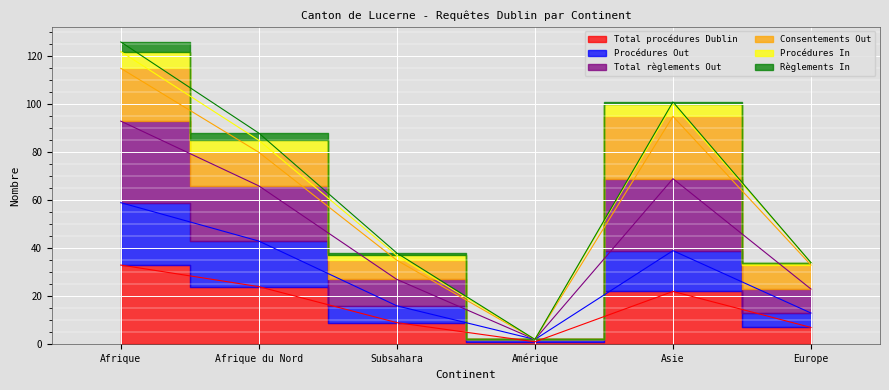

Read the Total procédures Dublin value at Subsahara.

9